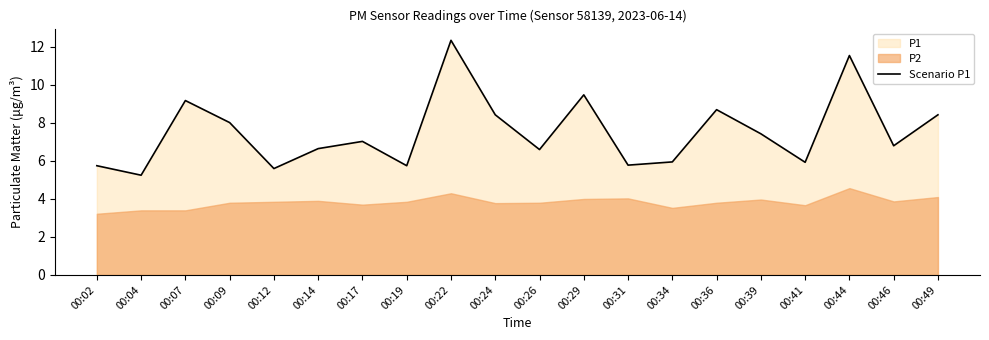

At which label does the data first exceed 7?

00:07